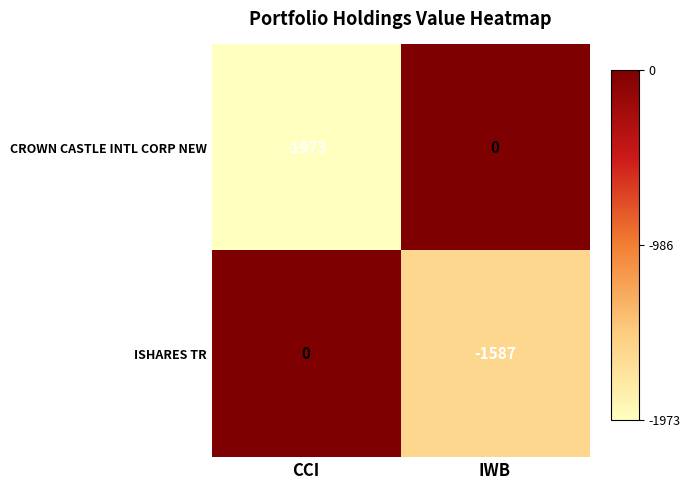

Which series has the largest range (max minus min)?

CROWN CASTLE INTL CORP NEW